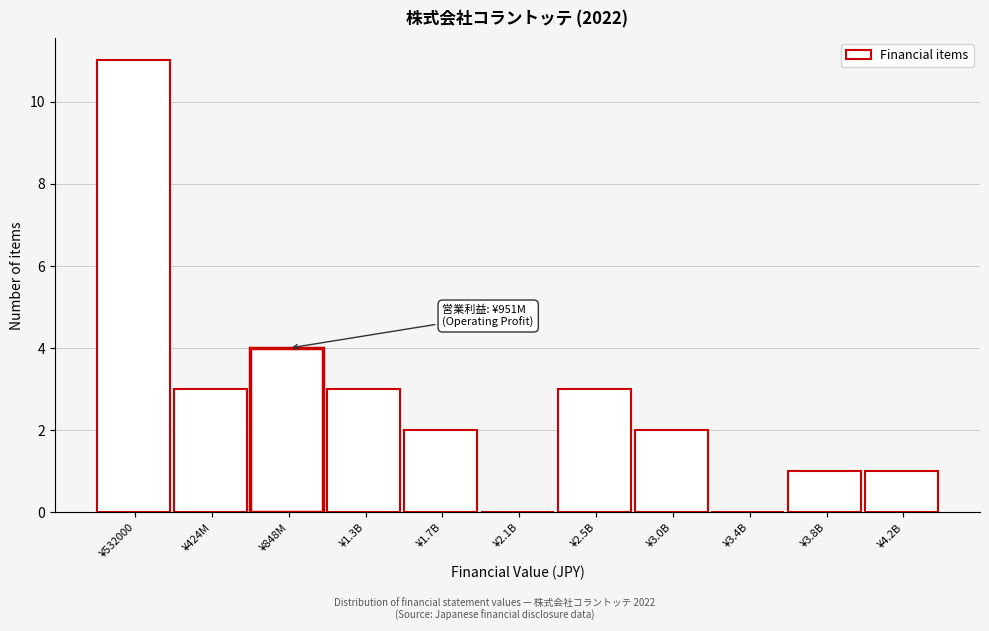

Reading left to right, transcribe all the data shown in this chart.

¥532000=11	¥424M=3	¥848M=4	¥1.3B=3	¥1.7B=2	¥2.1B=0	¥2.5B=3	¥3.0B=2	¥3.4B=0	¥3.8B=1	¥4.2B=1